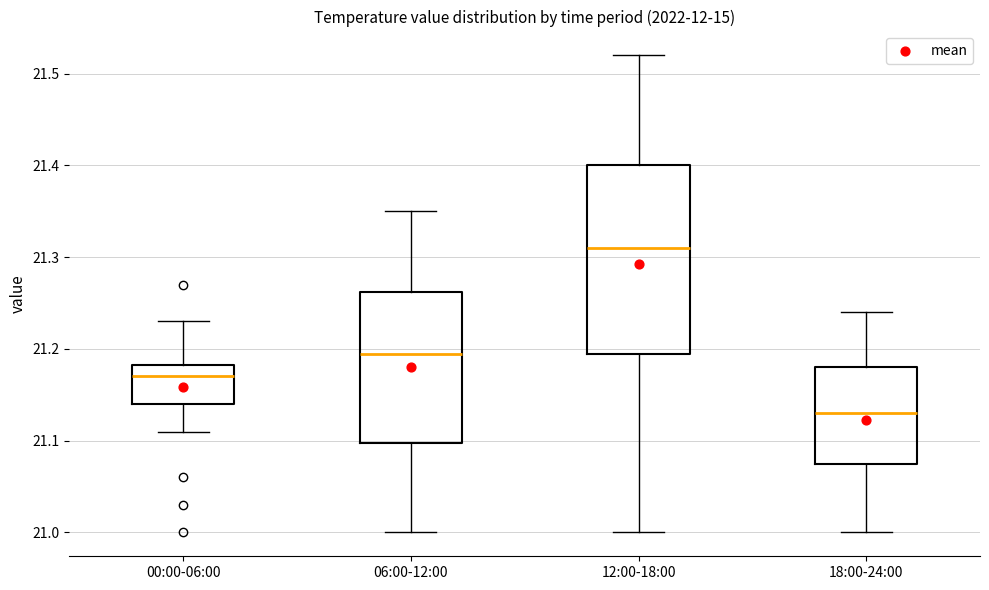

Which box has the lowest median line?

18:00-24:00